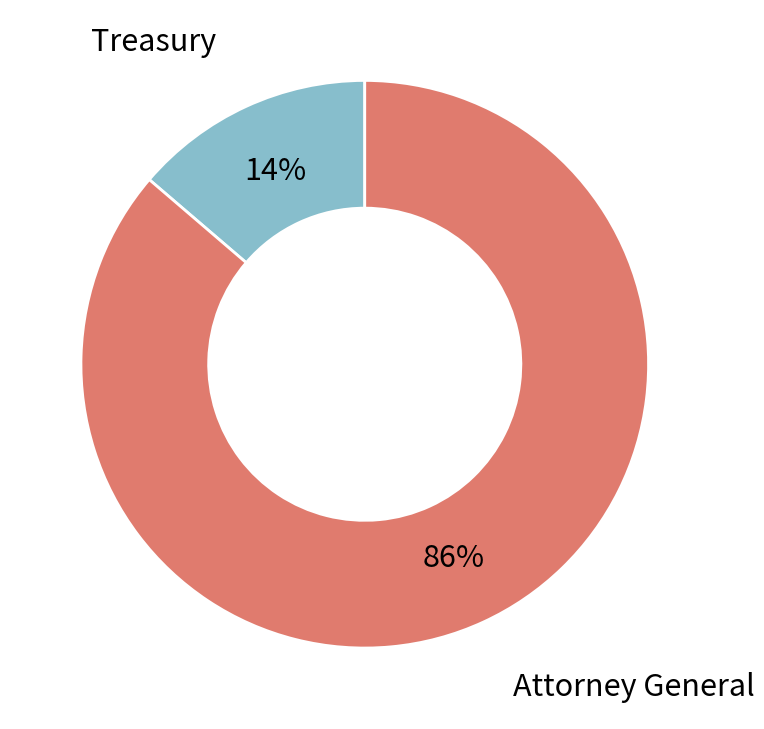

Does any single category account for the majority?

Yes